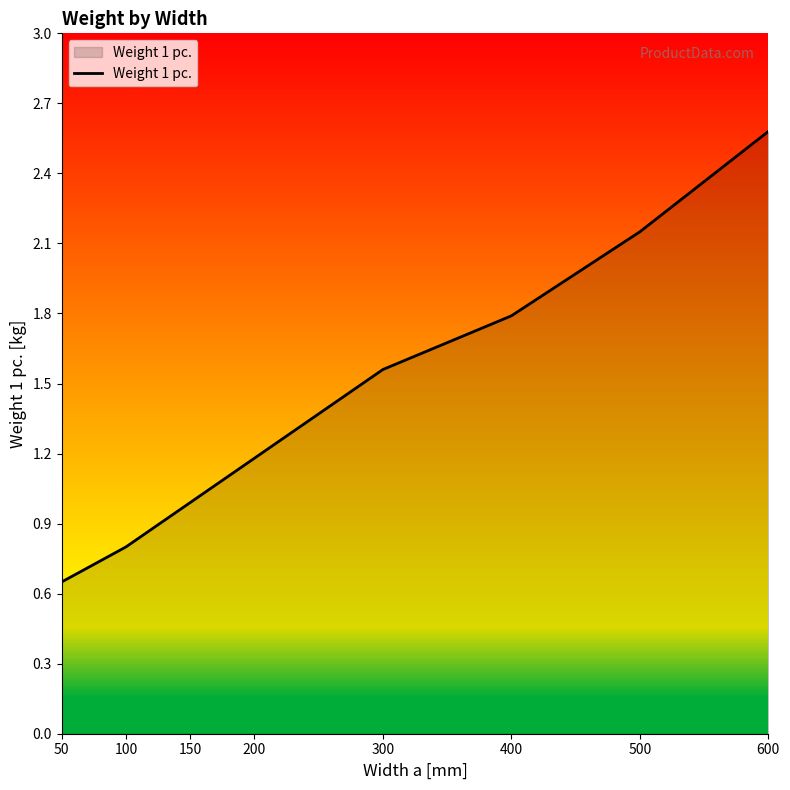

True or false: the data shows 1.6 at 200.

False